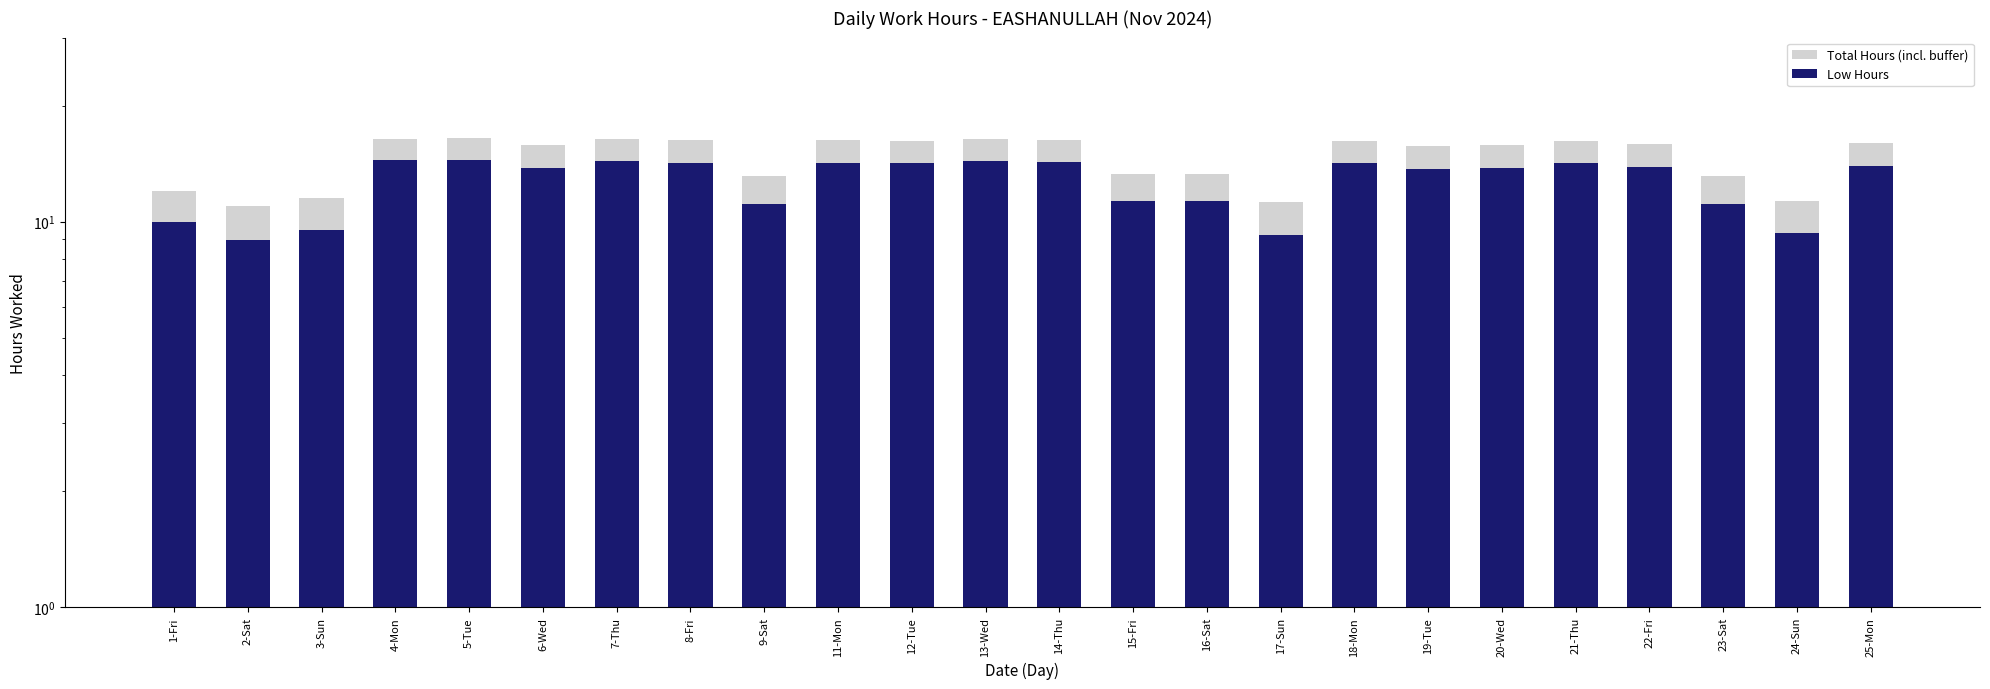

What is the label of the 6th bar from the left?

6-Wed